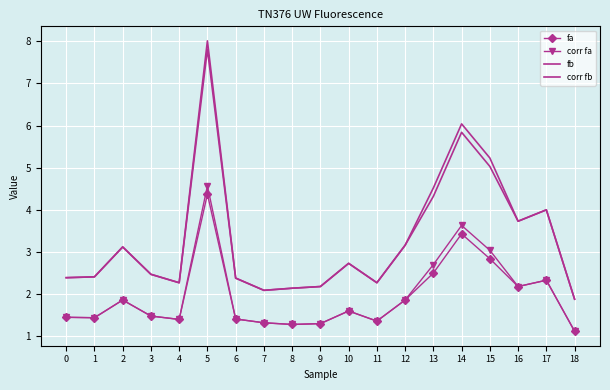

True or false: fa has a value of 4.9 at 15.

False